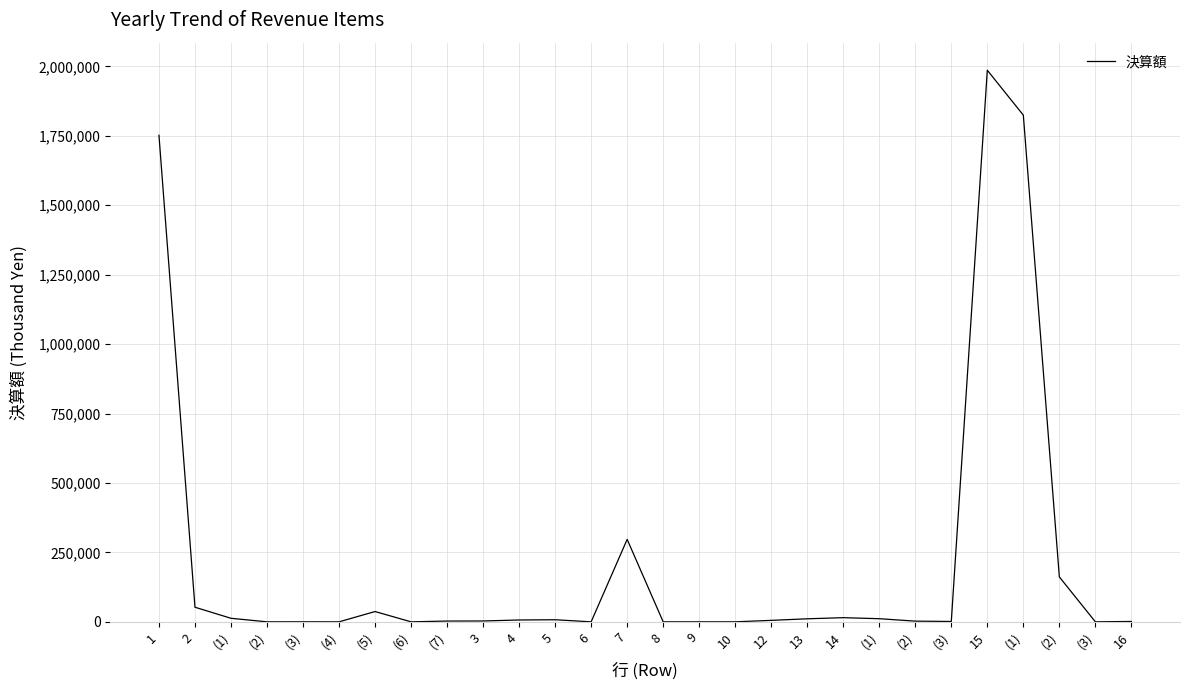

How many values are below 5286?

14